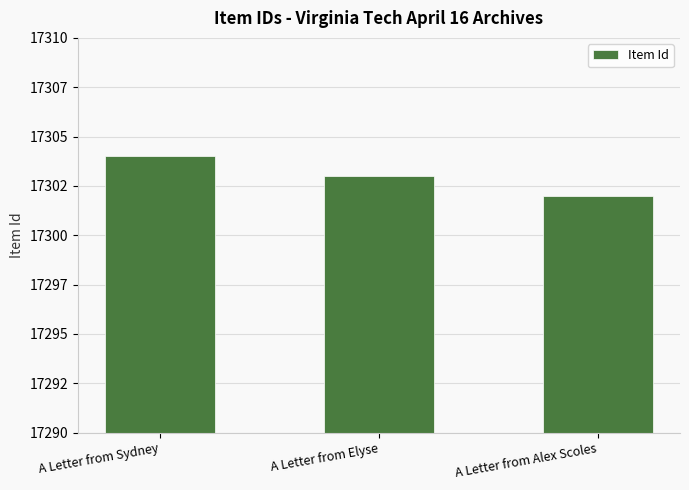

List the labels in order of value, smallest first.

A Letter from Alex Scoles, A Letter from Elyse, A Letter from Sydney